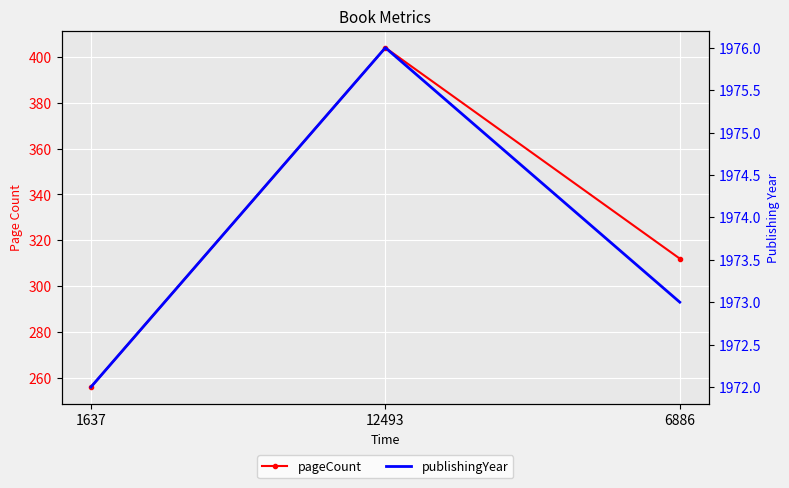

Reading left to right, extract all data points from this chart.

pageCount: 256	404	312
publishingYear: 1972	1976	1973